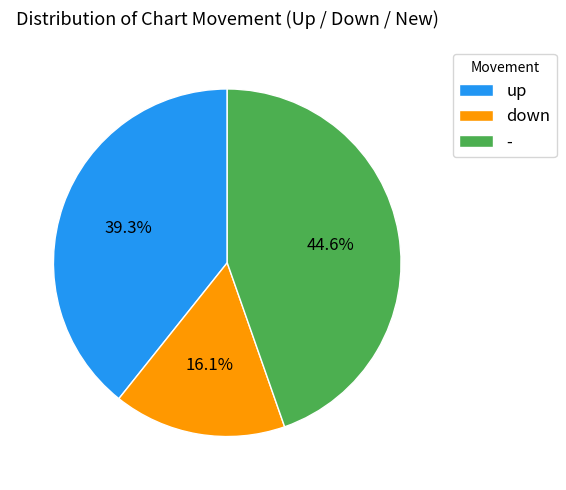

What portion of the pie excludes down?

83.9%